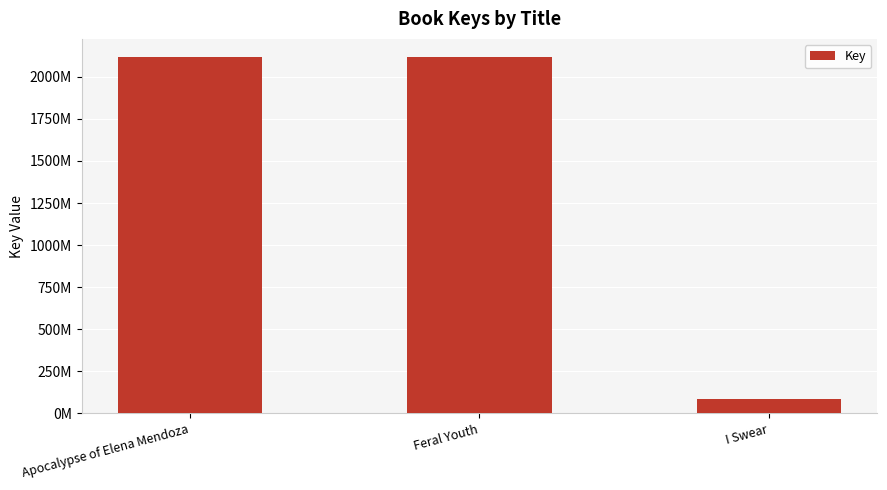

Are the bars horizontal?

No